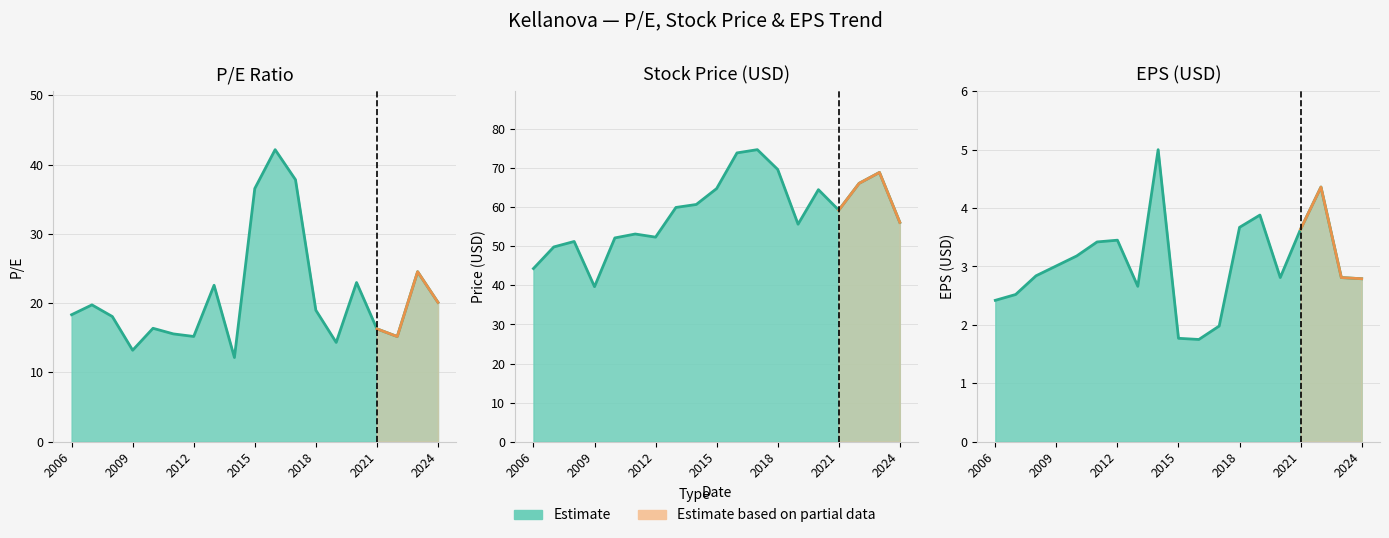

What is the average value of the EPS series?

3.1